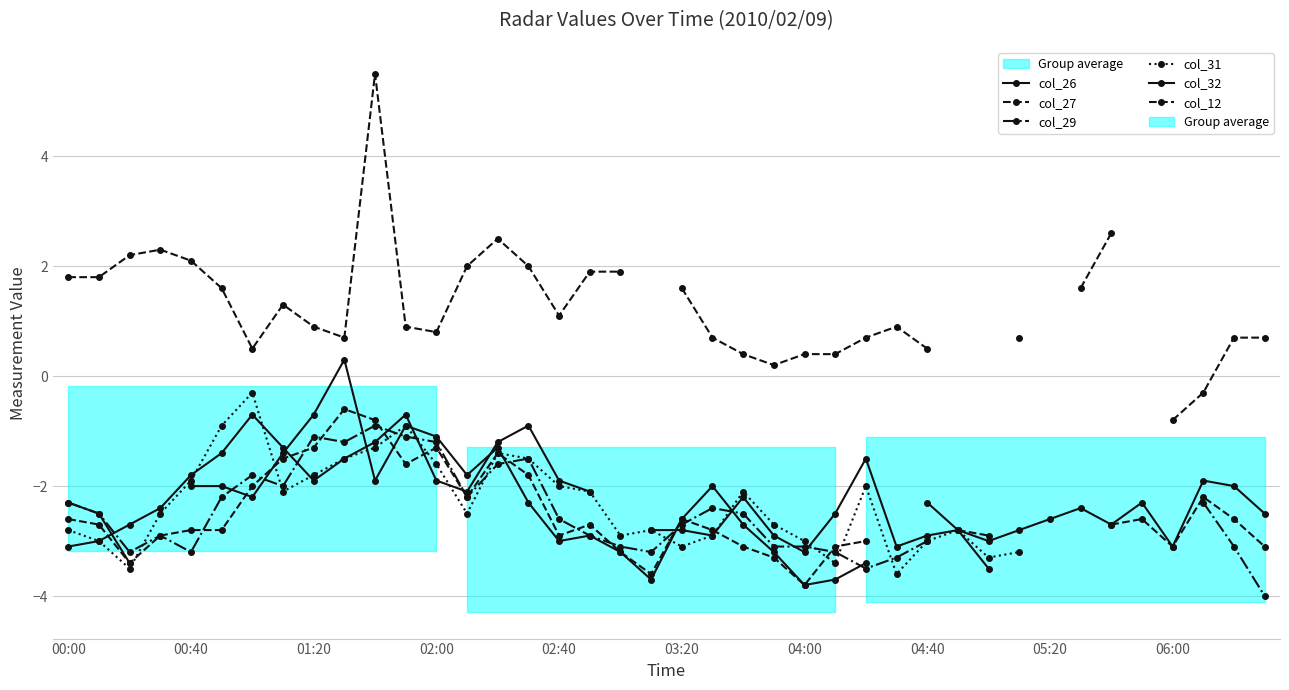

The value of col_31 at 06:00 is -0.4. True or false?

False